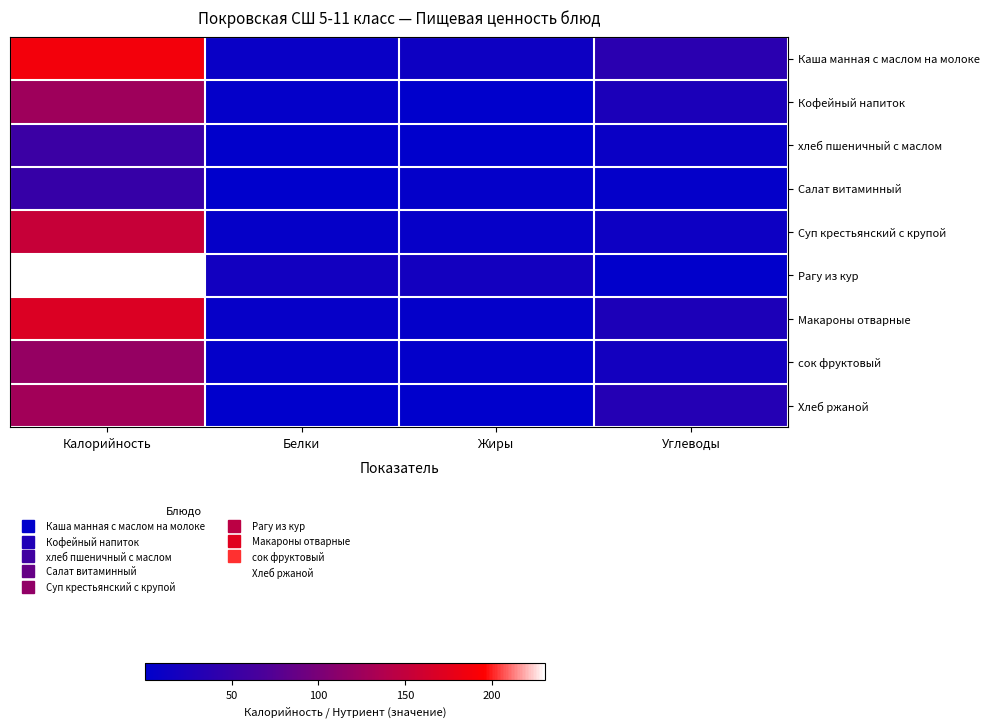

Rank the series at Белки from lowest to highest value.

Хлеб ржаной, Салат витаминный, хлеб пшеничный с маслом, Кофейный напиток, сок фруктовый, Суп крестьянский с крупой, Макароны отварные, Каша манная с маслом на молоке, Рагу из кур